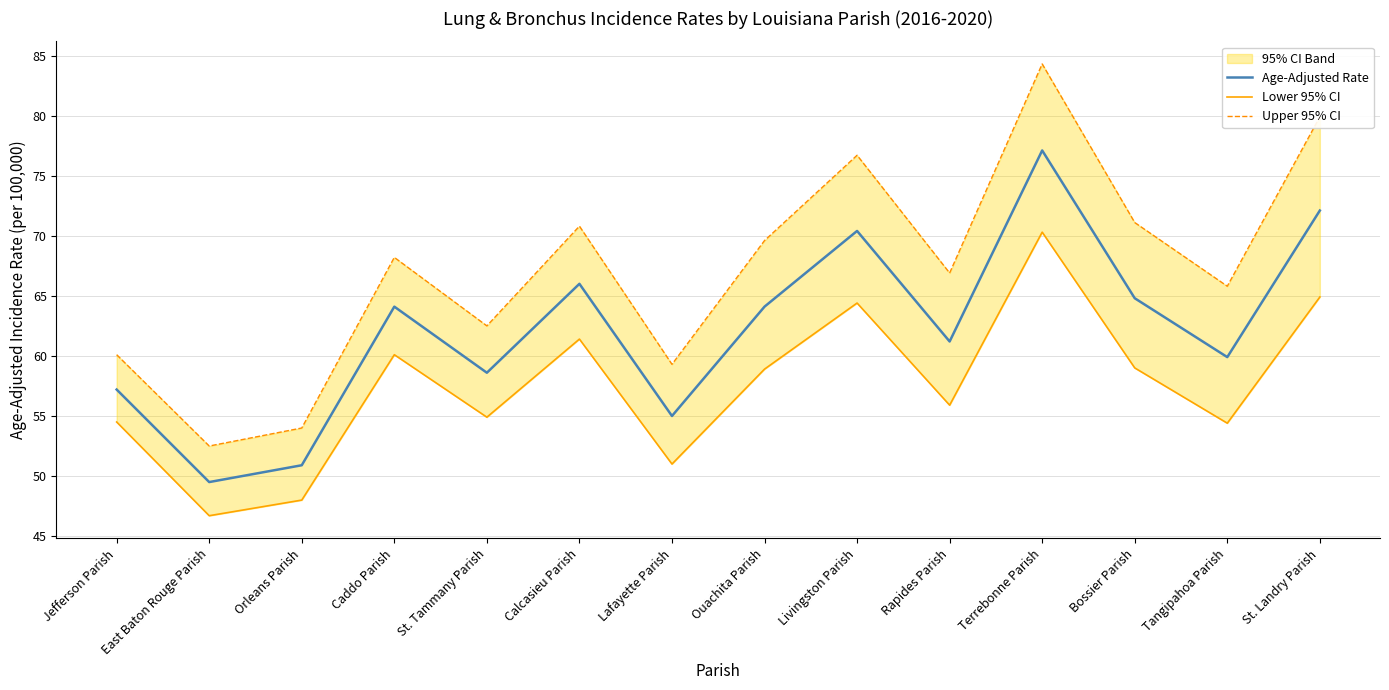

At how many categories does at least one series exceed 83?

1